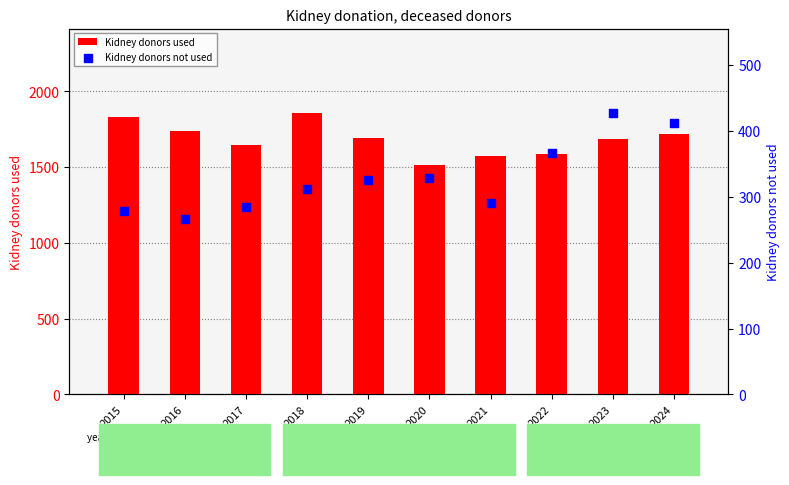

What are all the series names shown in the legend?

Kidney donors used, Kidney donors not used